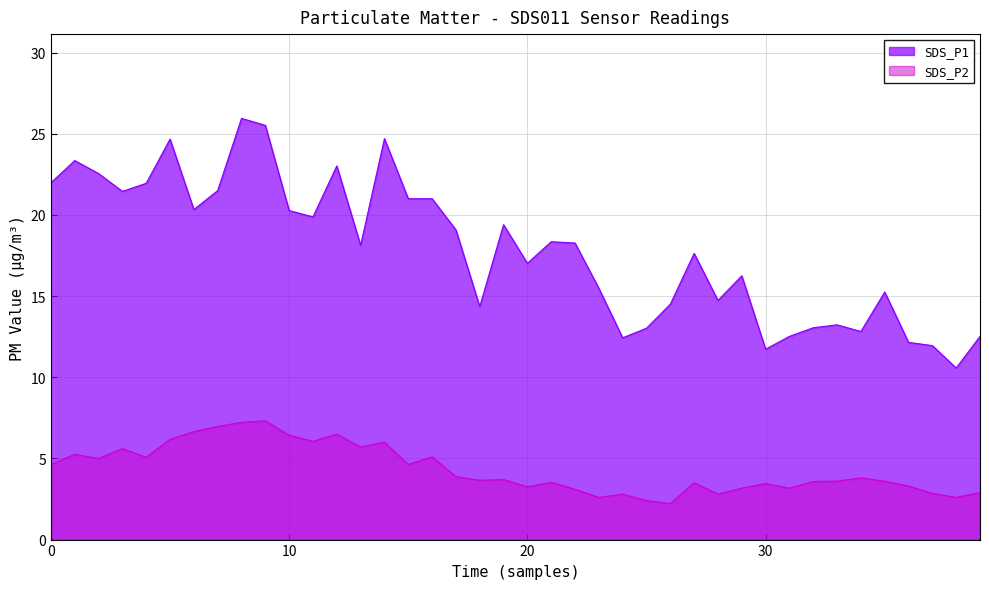

Does the chart display data point markers on the line(s)?

No